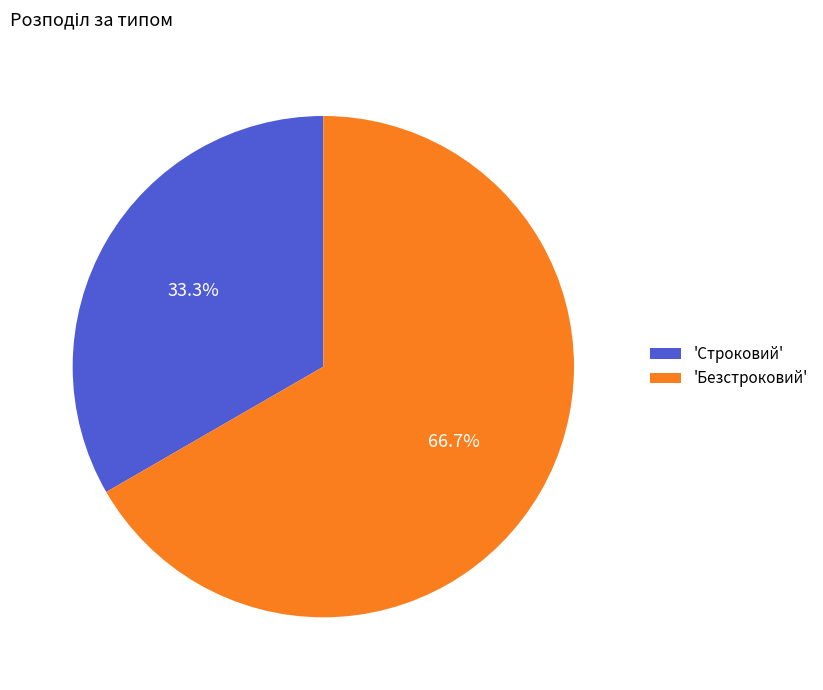

Which slice is the largest?

'Безстроковий'